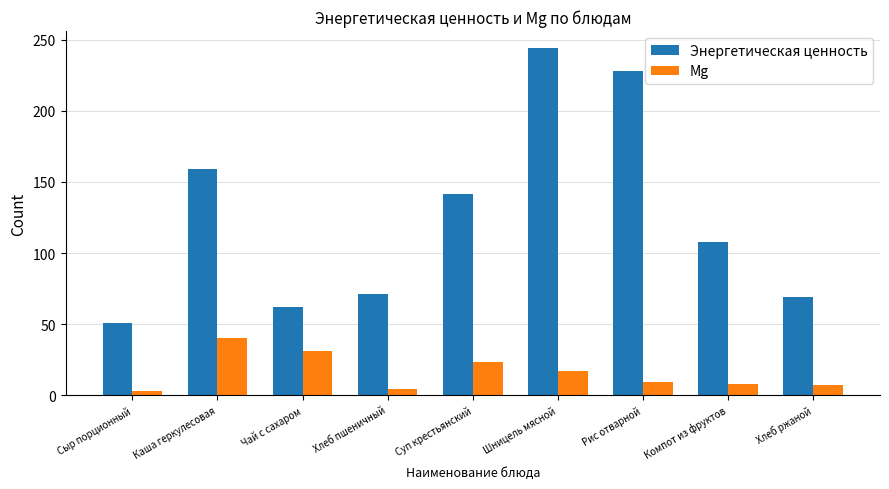

Where does the Энергетическая ценность series first go above 108?

Каша геркулесовая